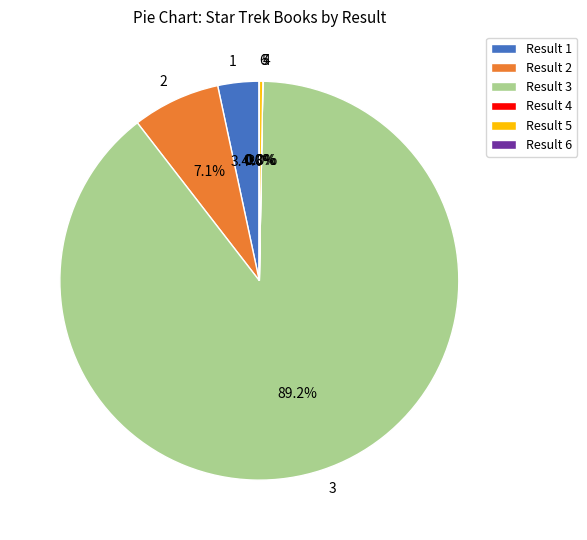

What portion of the pie excludes 2?

92.9%